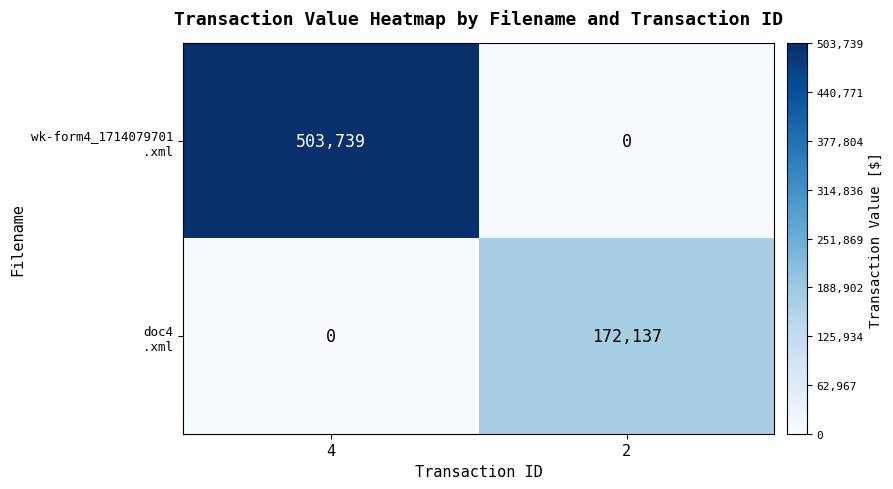

At which category is the sum across all series the highest?

4